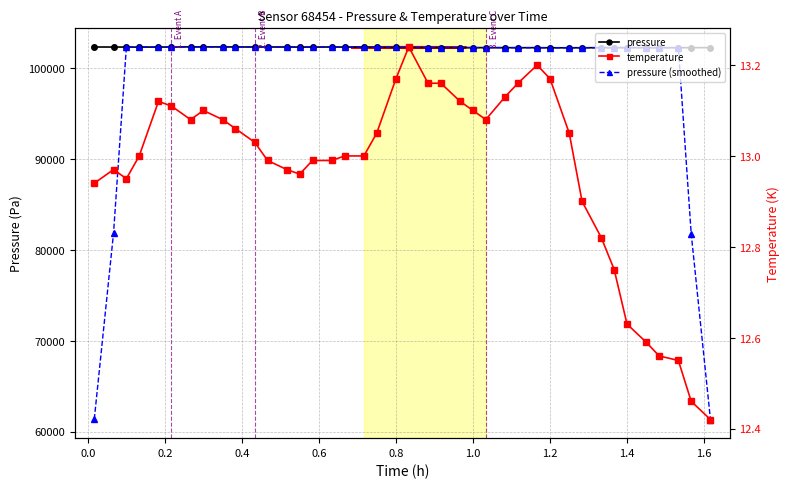

True or false: temperature and pressure intersect in this chart.

False